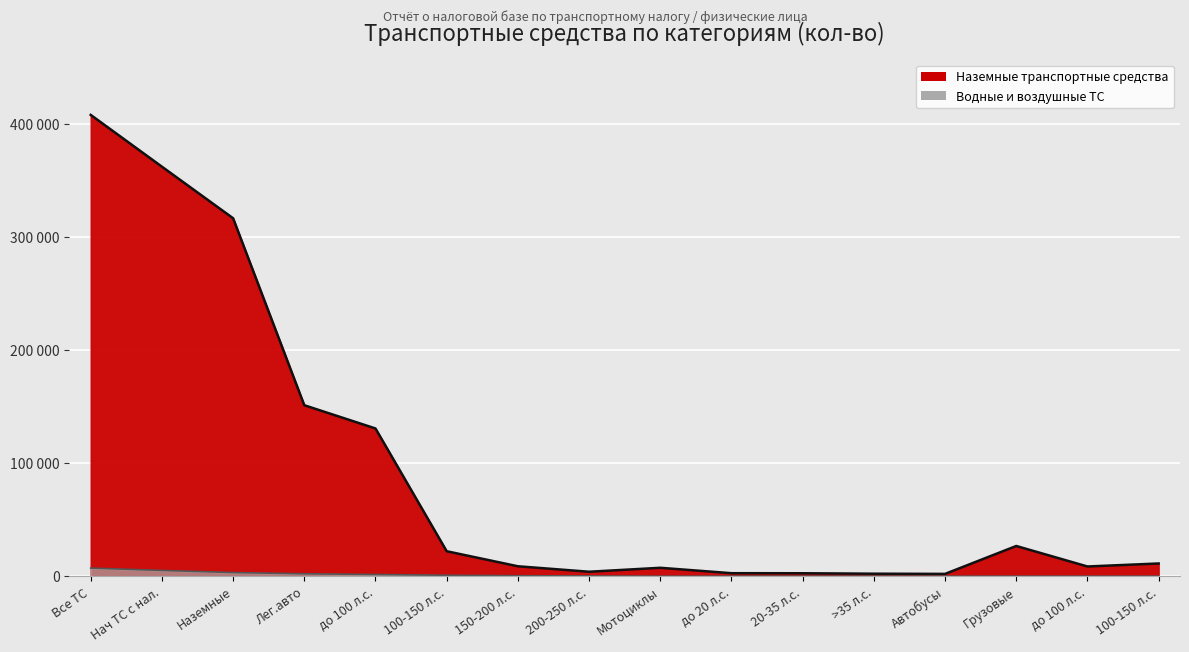

What is the value of the Наземные транспортные средства point at the 10th from the left?

2641